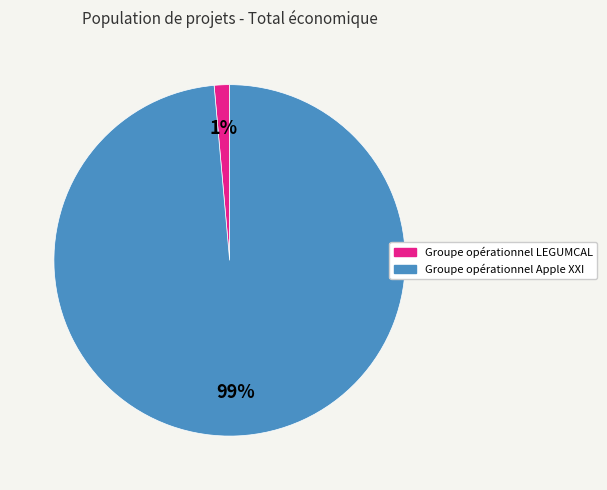

The Groupe opérationnel LEGUMCAL slice represents 1% of the pie. True or false?

True